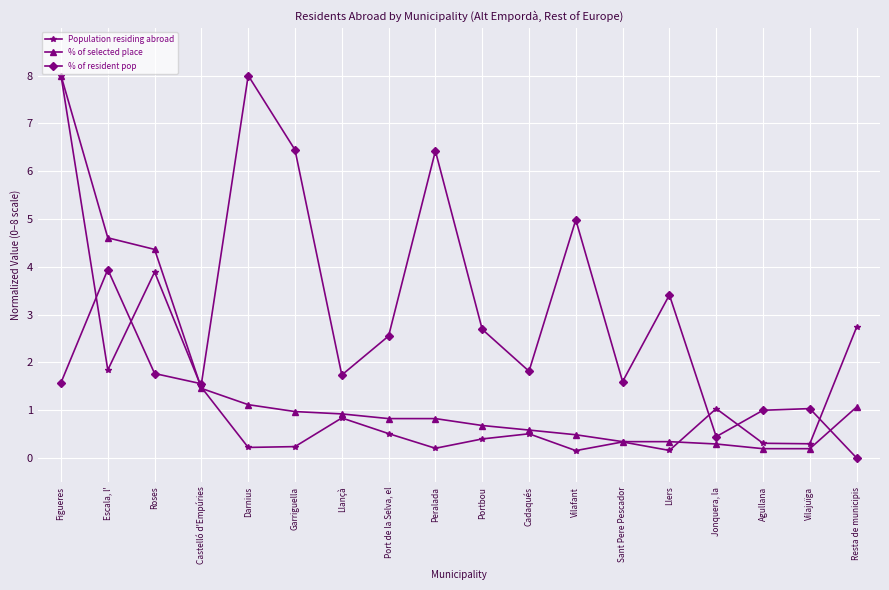

Read the % of resident pop value at Llançà.

1.7